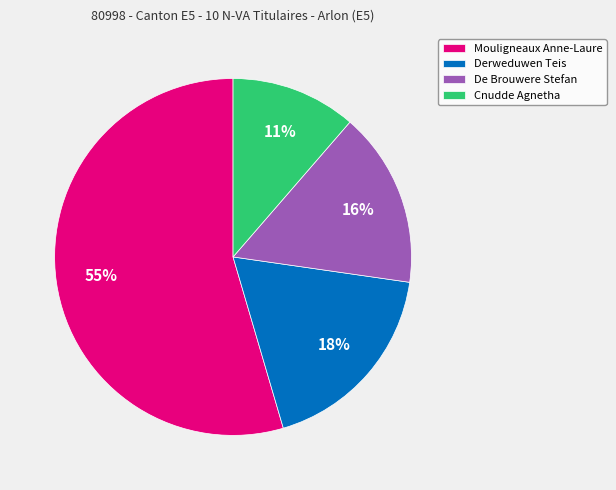

Count the number of slices in the pie.

4